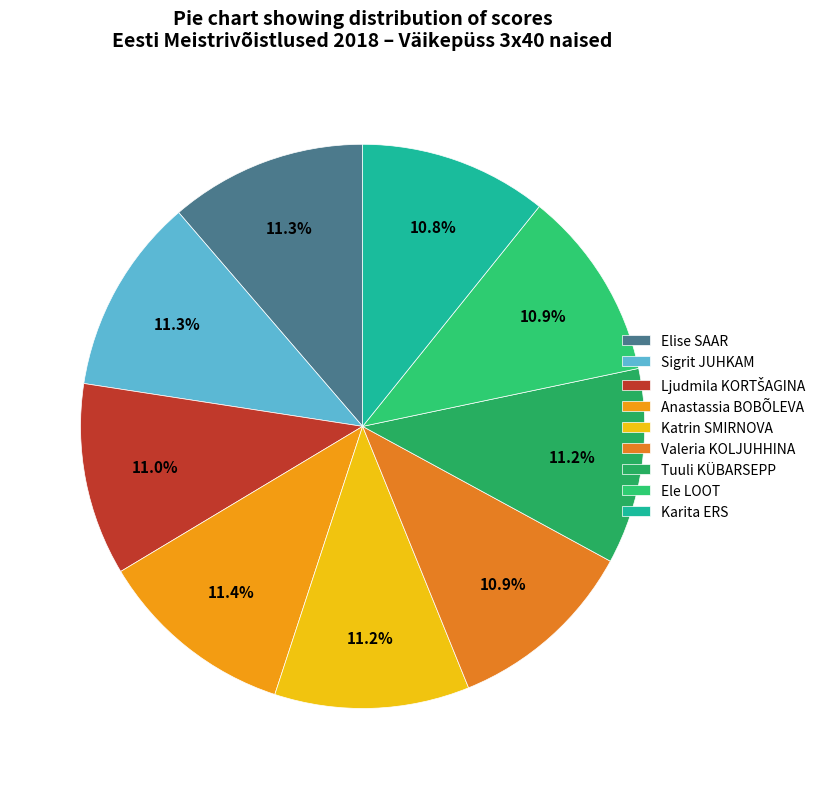

Count the number of slices in the pie.

9